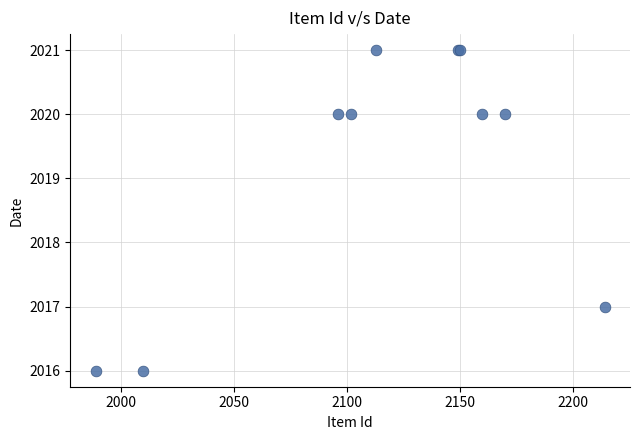

What Y value in the scatter plot is closest to 2018?

2017